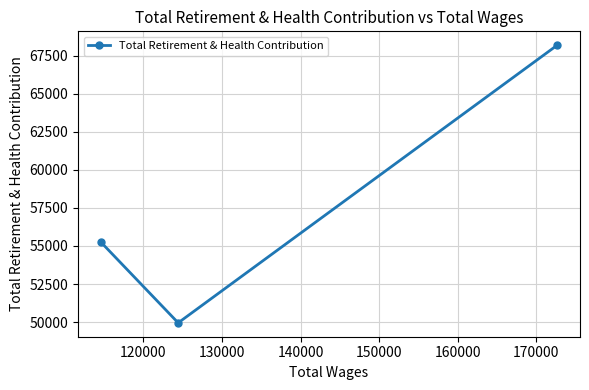

What is the value of the 2nd point from the left?

49951